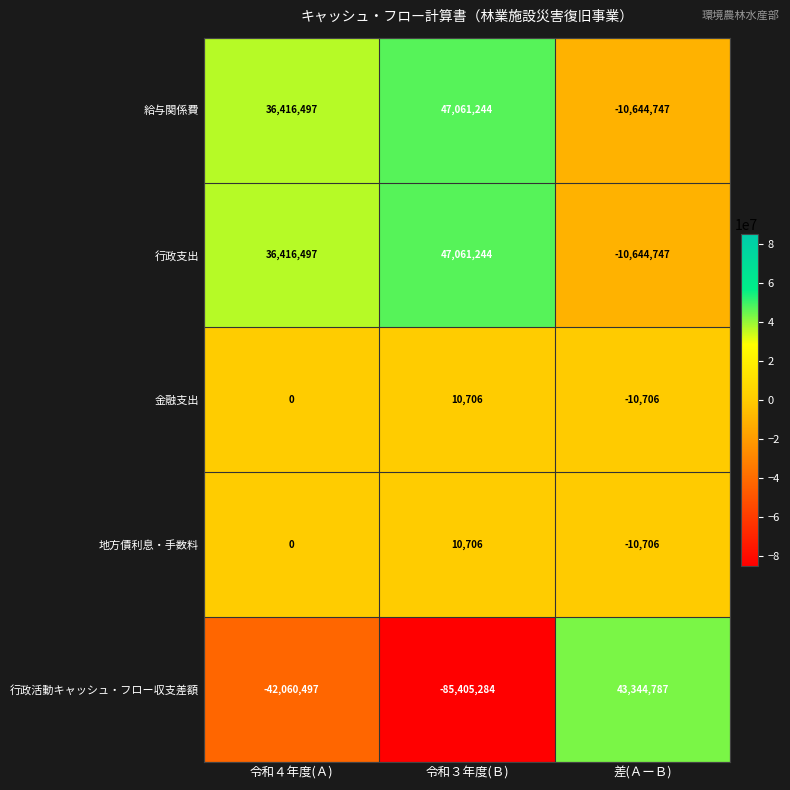

What is the minimum value shown in the chart?

-85405284